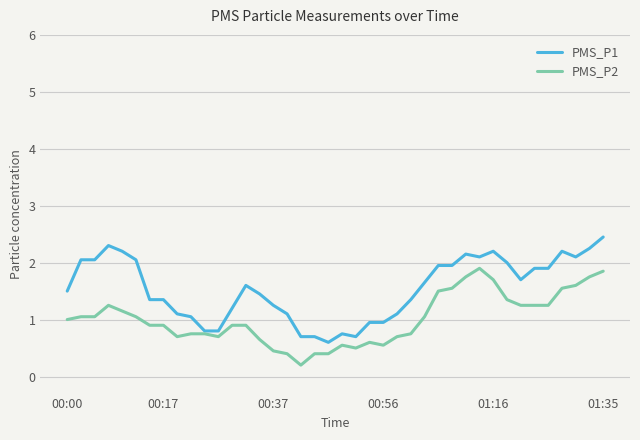

Which series has the largest total across all categories?

PMS_P1